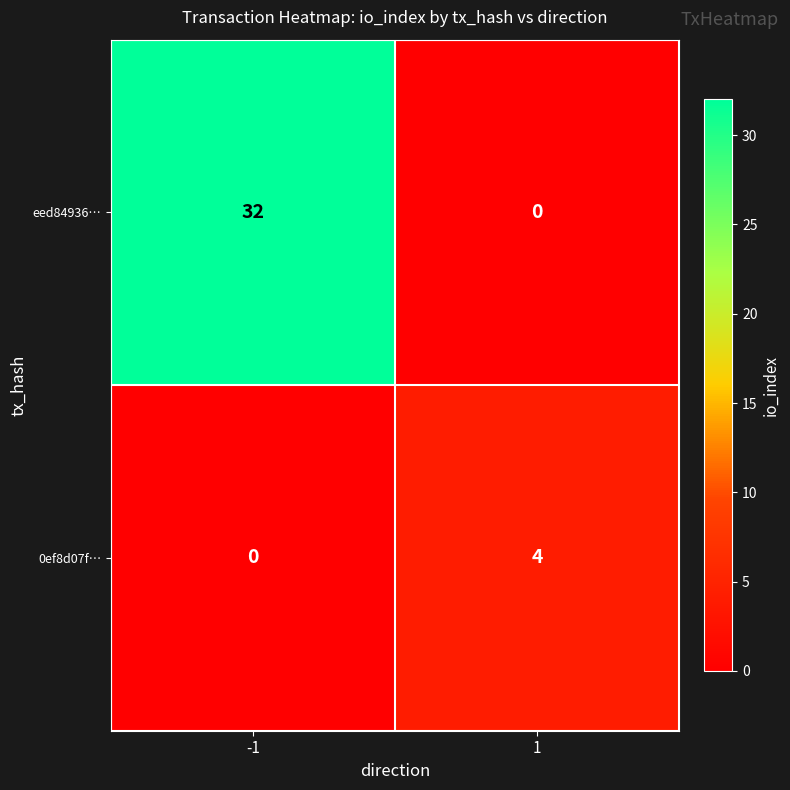

What is the spread (max minus min) of values at 1?

4